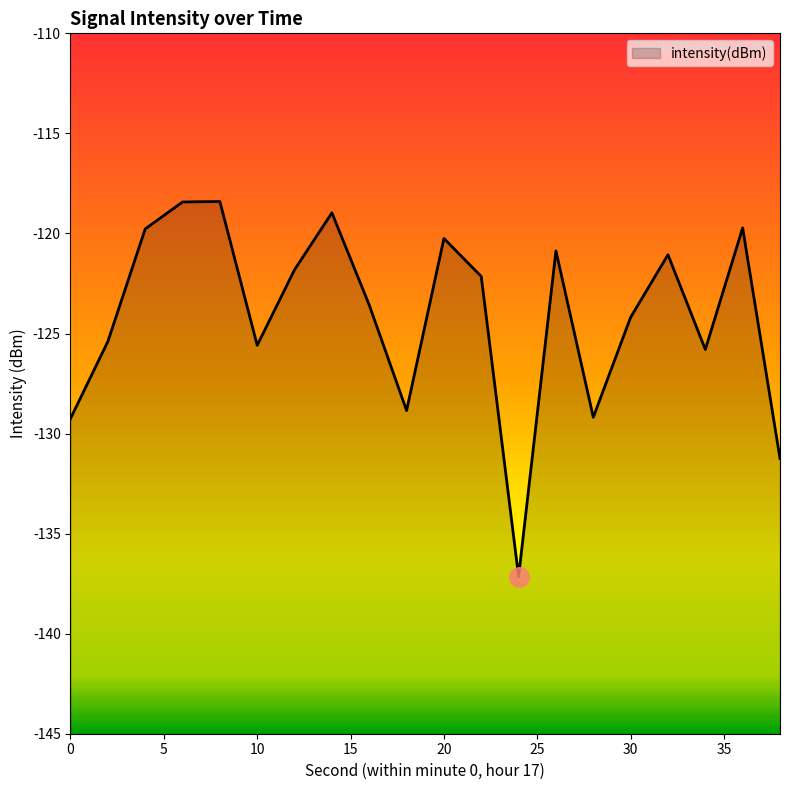

What is the greatest value displayed?

-118.4